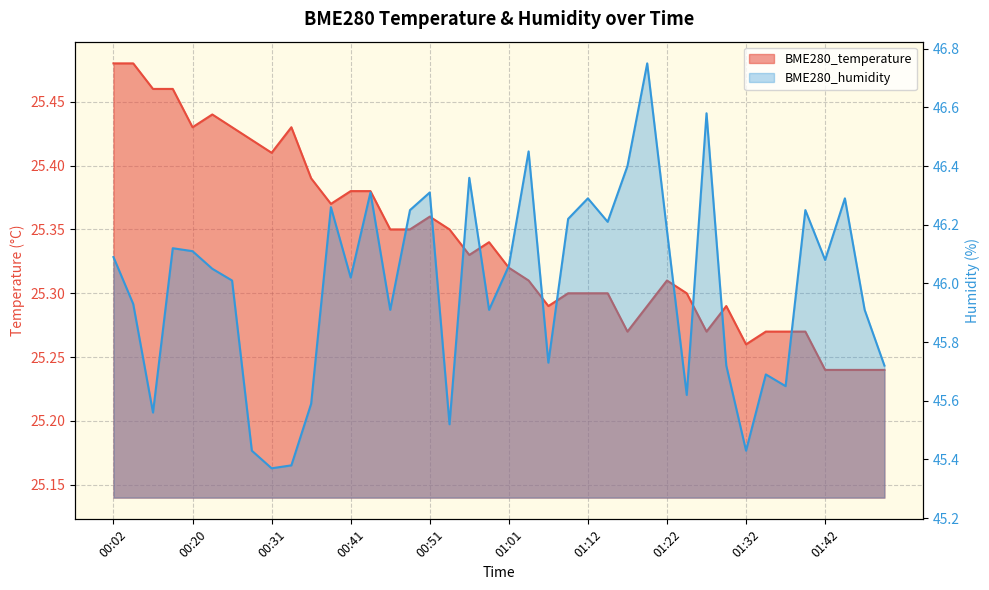

Reading right to left, list all the values displayed in this chart.

BME280_temperature: 01:50=25.2	01:47=25.2	01:45=25.2	01:42=25.2	01:39=25.3	01:37=25.3	01:35=25.3	01:32=25.3	01:30=25.3	01:27=25.3	01:24=25.3	01:22=25.3	01:19=25.3	01:17=25.3	01:15=25.3	01:12=25.3	01:09=25.3	01:07=25.3	01:04=25.3	01:01=25.3	00:59=25.3	00:56=25.3	00:54=25.4	00:51=25.4	00:48=25.4	00:46=25.4	00:43=25.4	00:41=25.4	00:38=25.4	00:36=25.4	00:33=25.4	00:31=25.4	00:28=25.4	00:25=25.4	00:23=25.4	00:20=25.4	00:18=25.5	00:15=25.5	00:04=25.5	00:02=25.5
BME280_humidity: 01:50=45.7	01:47=45.9	01:45=46.3	01:42=46.1	01:39=46.2	01:37=45.6	01:35=45.7	01:32=45.4	01:30=45.7	01:27=46.6	01:24=45.6	01:22=46.2	01:19=46.8	01:17=46.4	01:15=46.2	01:12=46.3	01:09=46.2	01:07=45.7	01:04=46.5	01:01=46.1	00:59=45.9	00:56=46.4	00:54=45.5	00:51=46.3	00:48=46.2	00:46=45.9	00:43=46.3	00:41=46.0	00:38=46.3	00:36=45.6	00:33=45.4	00:31=45.4	00:28=45.4	00:25=46.0	00:23=46.0	00:20=46.1	00:18=46.1	00:15=45.6	00:04=45.9	00:02=46.1